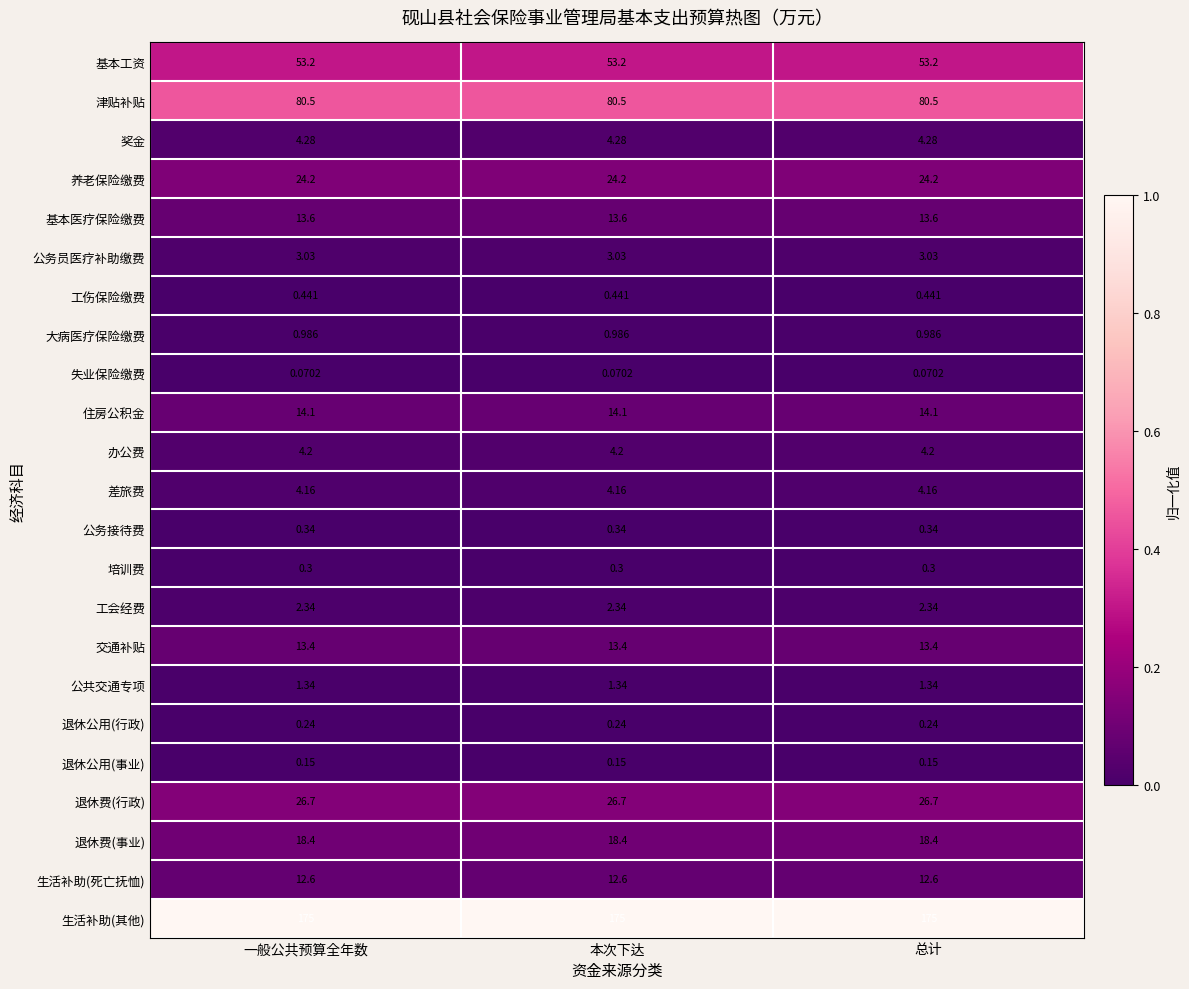

Rank the series by their maximum value, from highest to lowest.

生活补助(其他), 津贴补贴, 基本工资, 退休费(行政), 养老保险缴费, 退休费(事业), 住房公积金, 基本医疗保险缴费, 交通补贴, 生活补助(死亡抚恤), 奖金, 办公费, 差旅费, 公务员医疗补助缴费, 工会经费, 公共交通专项, 大病医疗保险缴费, 工伤保险缴费, 公务接待费, 培训费, 退休公用(行政), 退休公用(事业), 失业保险缴费